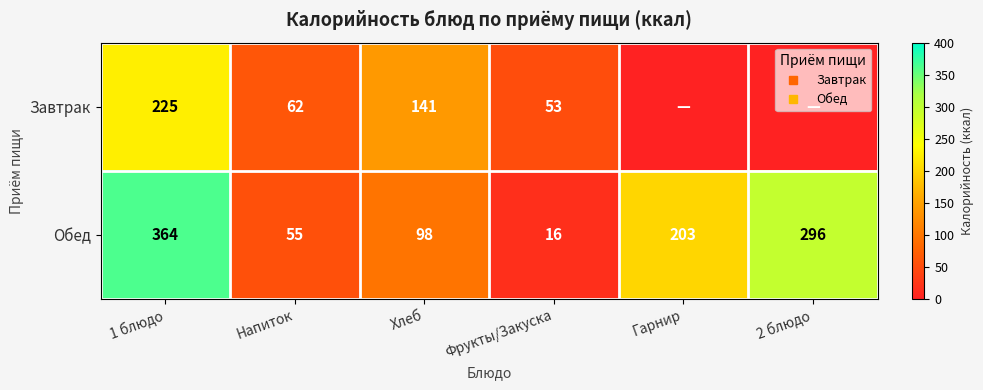

At which category is the sum across all series the highest?

1 блюдо